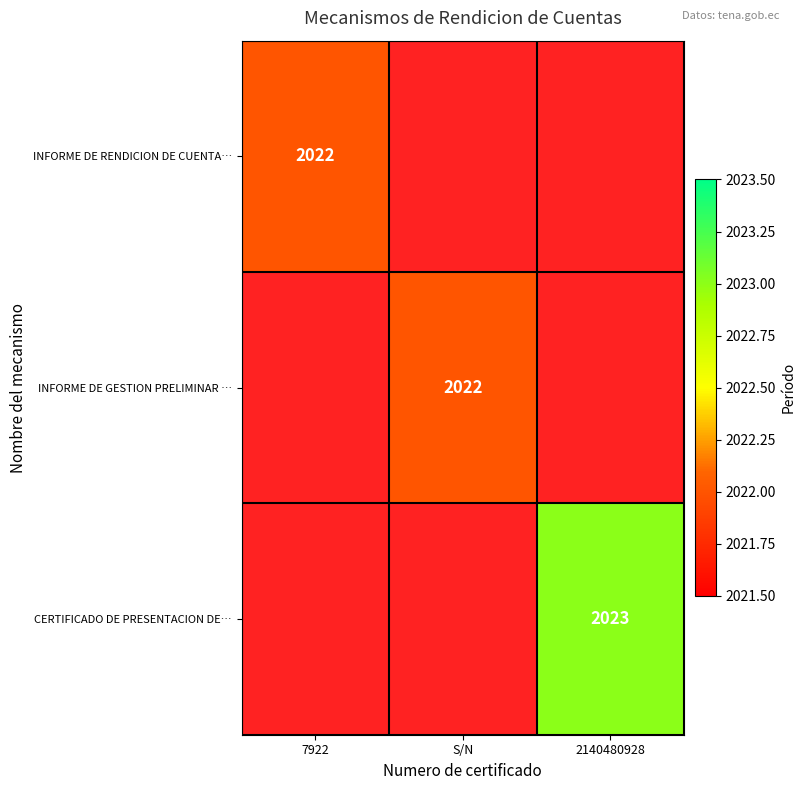

The value of INFORME DE GESTION PRELIMINAR … at S/N is 2022. True or false?

True